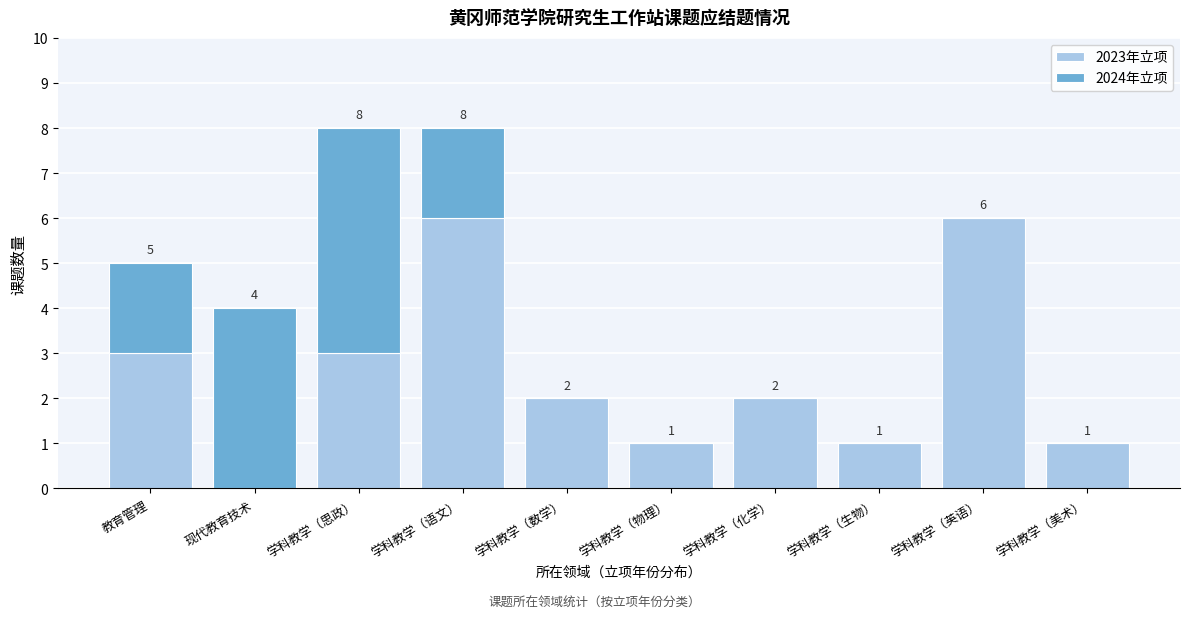

Reading left to right, what are the values for 2023年立项?

教育管理=3	现代教育技术=0	学科教学（思政）=3	学科教学（语文）=6	学科教学（数学）=2	学科教学（物理）=1	学科教学（化学）=2	学科教学（生物）=1	学科教学（英语）=6	学科教学（美术）=1